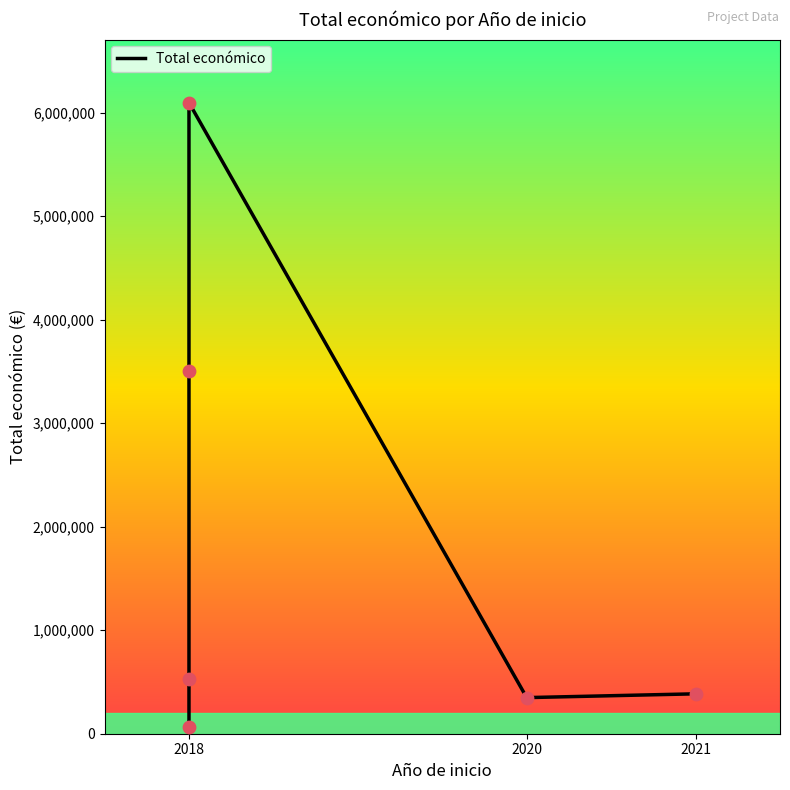

Between 2018 and 2021, which is larger?

2018